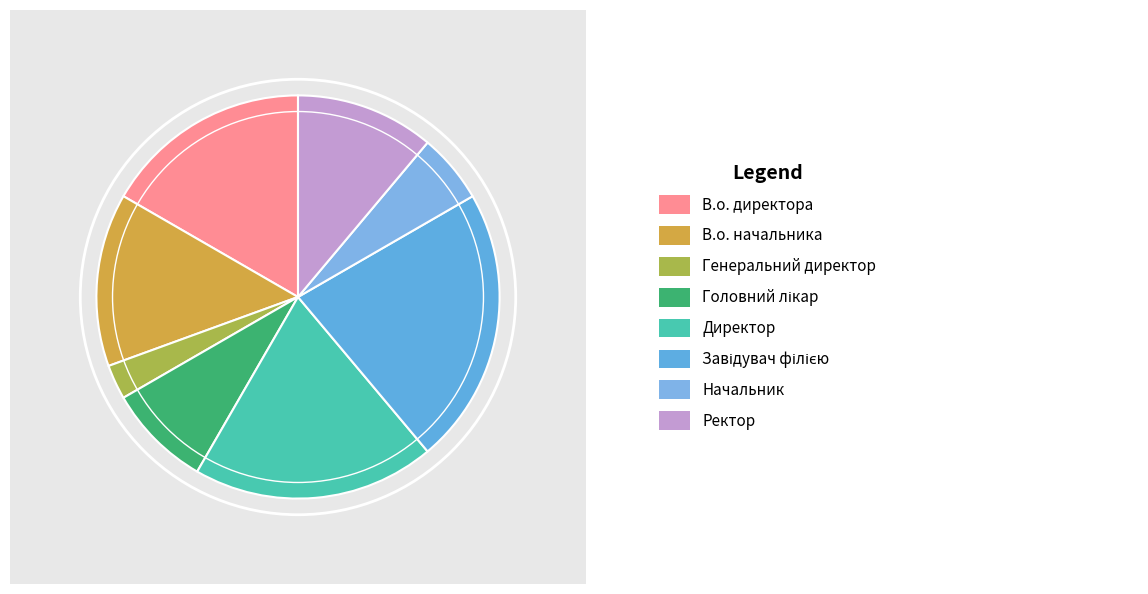

Count the number of slices in the pie.

8